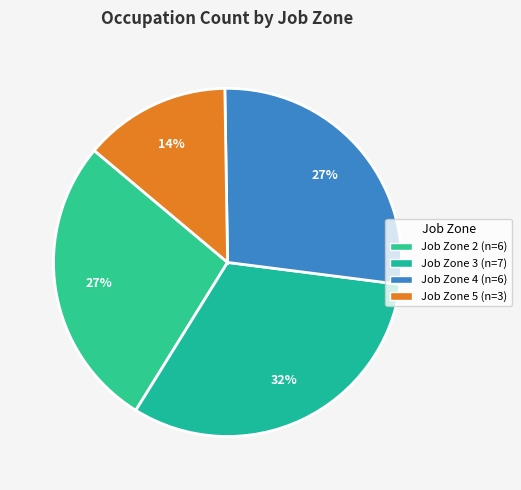

Approximately how many times larger is the value at Job Zone 3 compared to Job Zone 5?

2.3